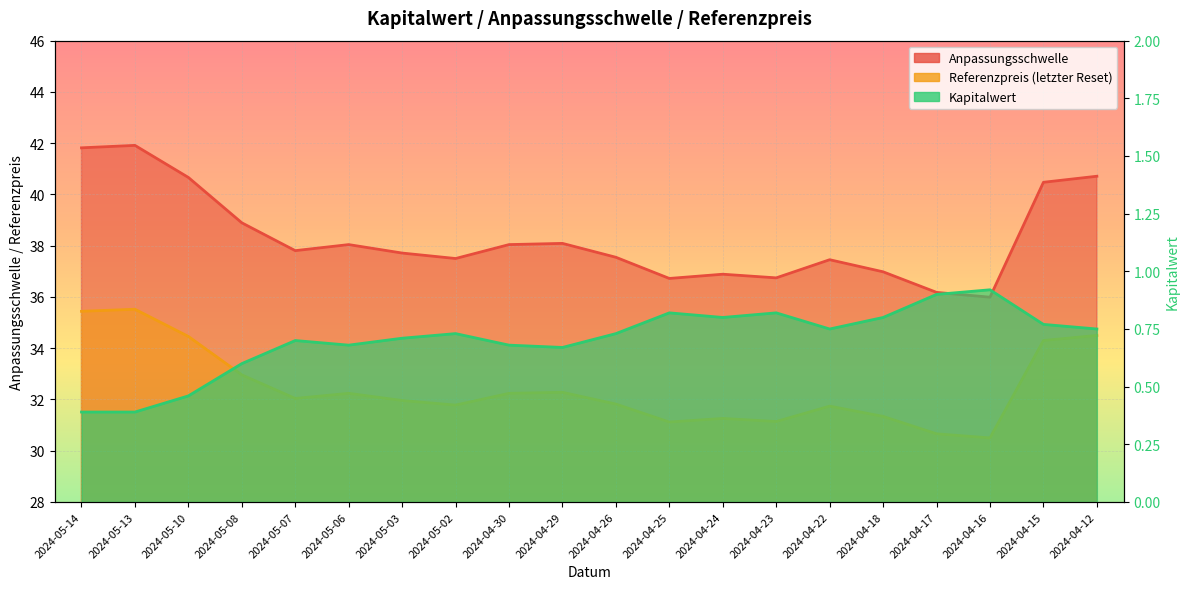

At which label does Anpassungsschwelle first exceed 37?

2024-05-14